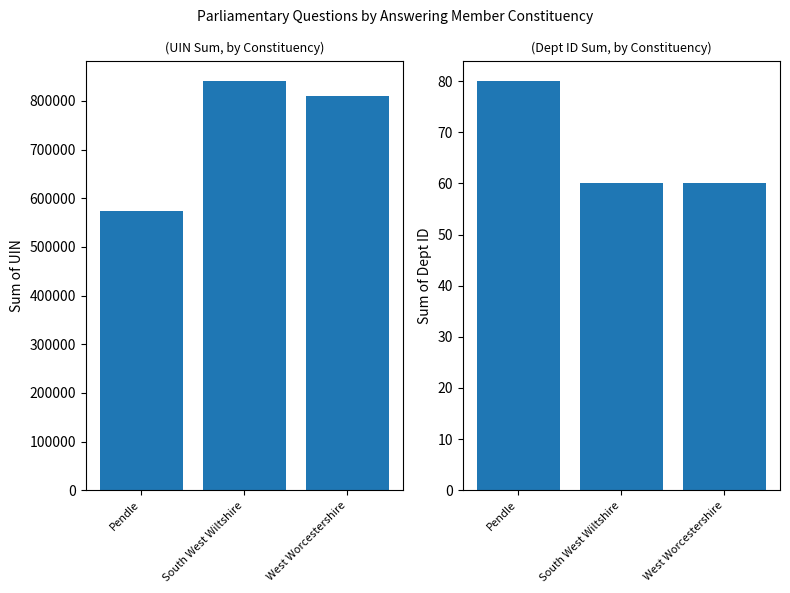

How many data points in UIN Sum are less than 809756?

1